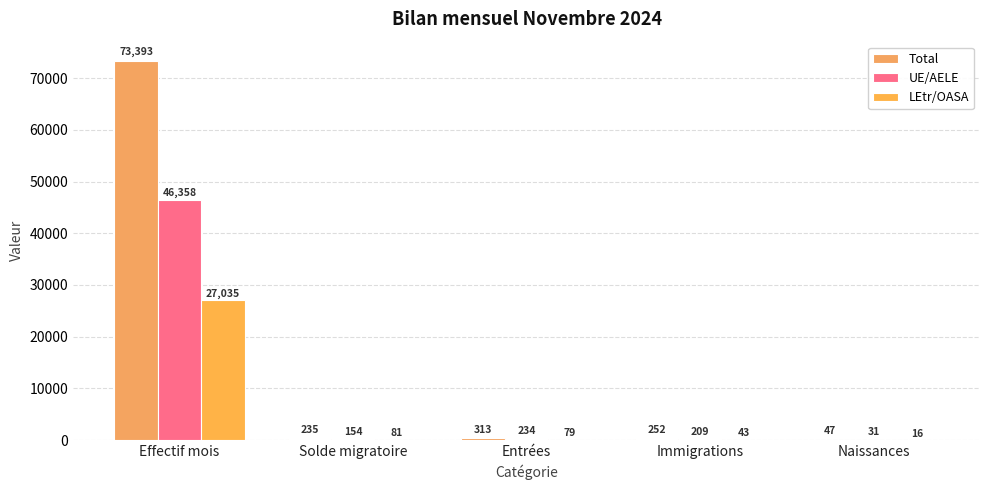

What is the spread (max minus min) of values at Immigrations?

209